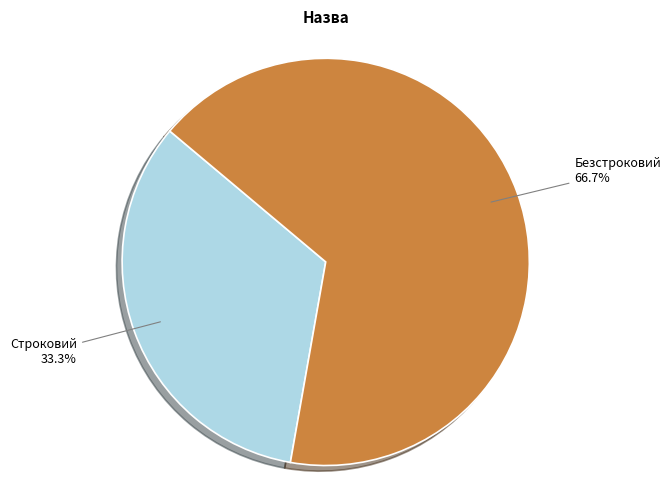

What is the largest slice in the pie chart?

Безстроковий